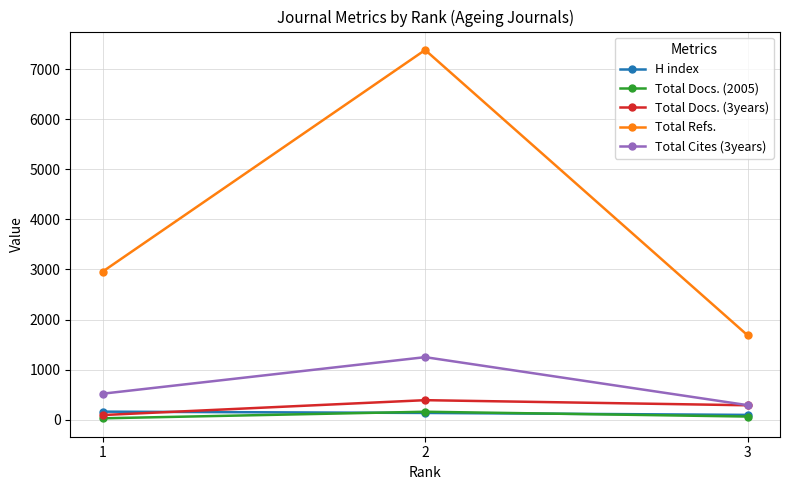

What is the sum of the Total Docs. (3years) values at 3 and 1?

383